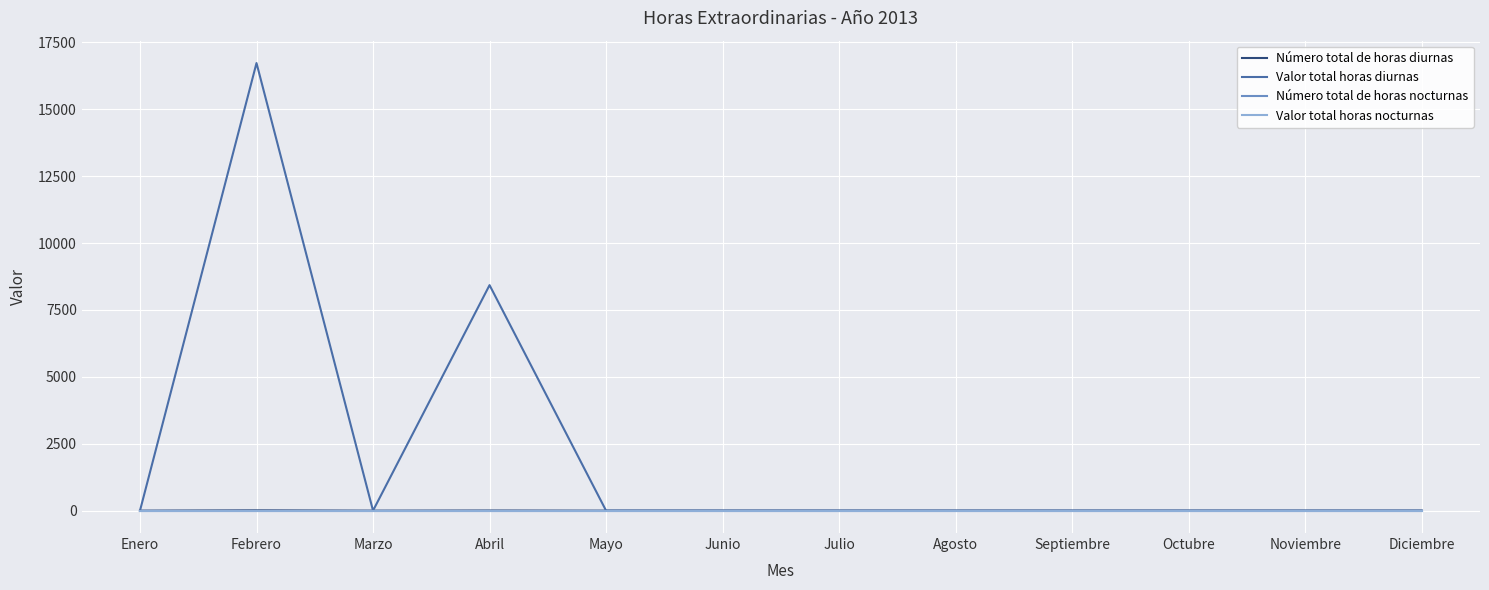

True or false: Número total de horas diurnas and Número total de horas nocturnas intersect in this chart.

False